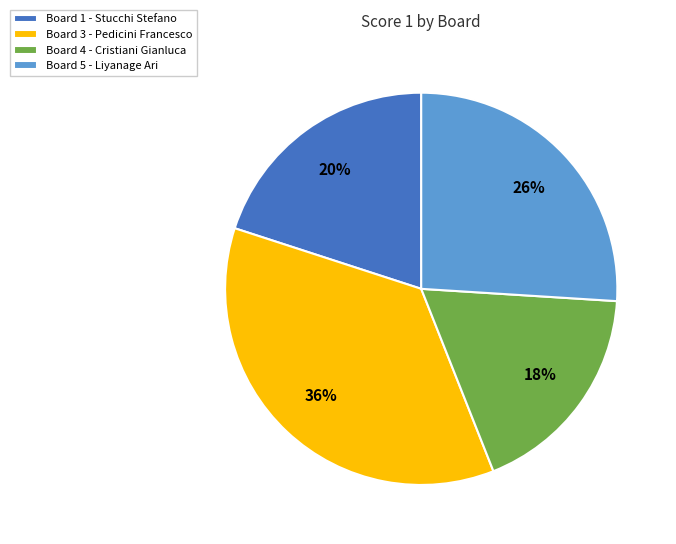

To the nearest percent, what is the difference between the largest and smallest slice percentages?

18%